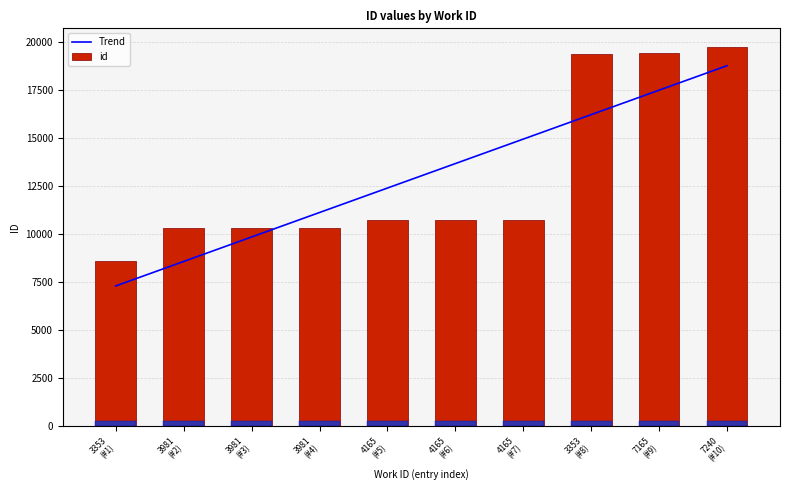

What is the total value across all series at 3353
(#1)?

15938.6